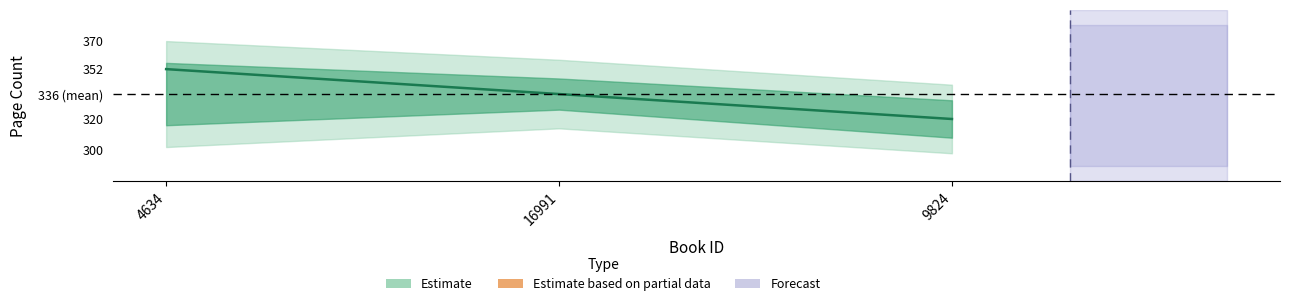

Is this an area chart (filled region under the line)?

No